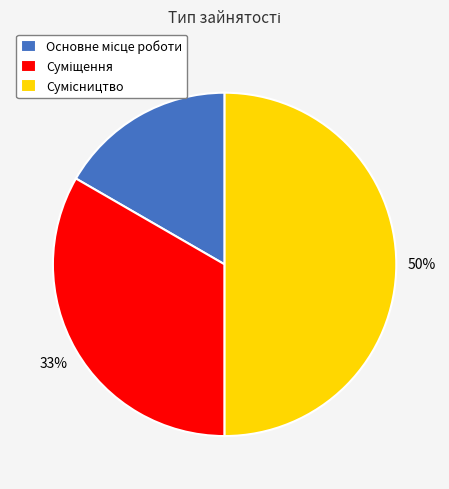

To the nearest percent, what is the average slice percentage?

33%